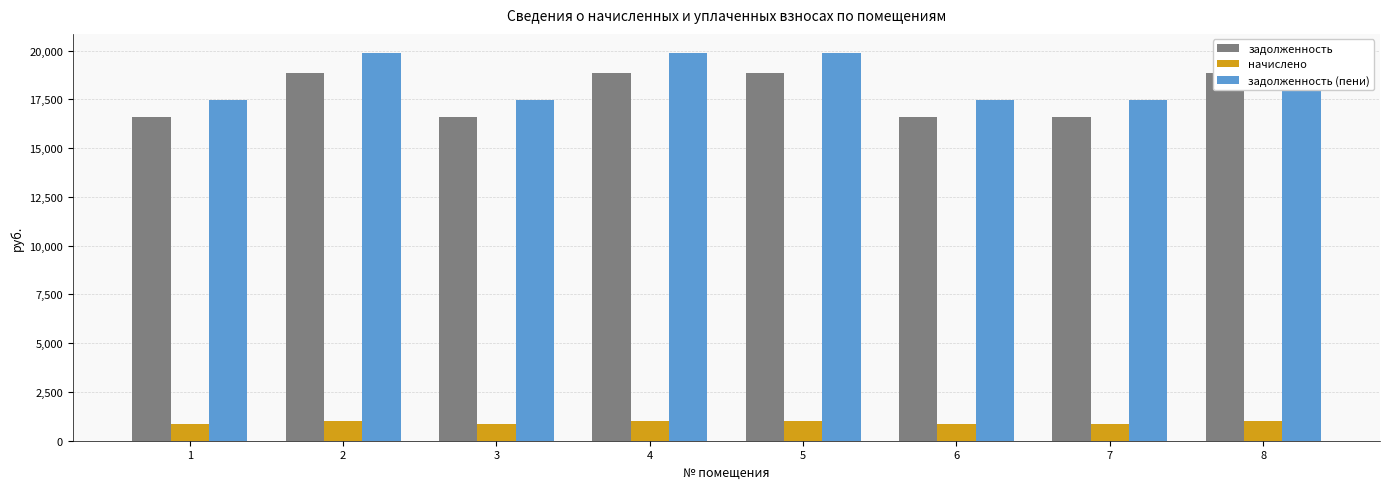

Which has a higher value, 4 or 2?

4